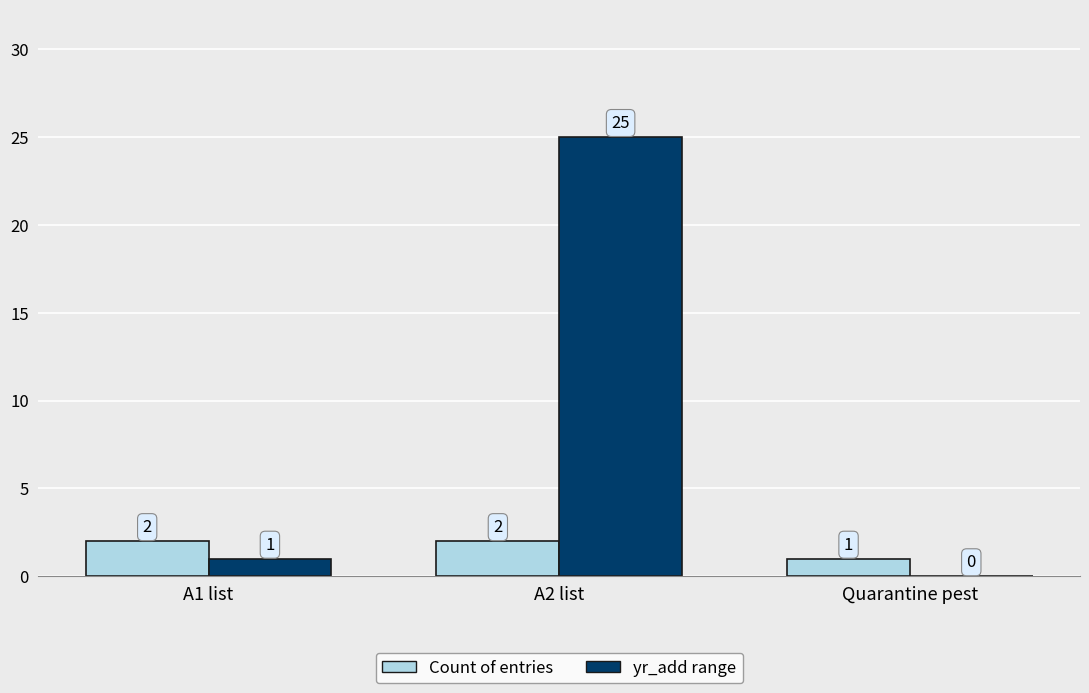

What is the sum of the Count of entries values at Quarantine pest and A2 list?

3